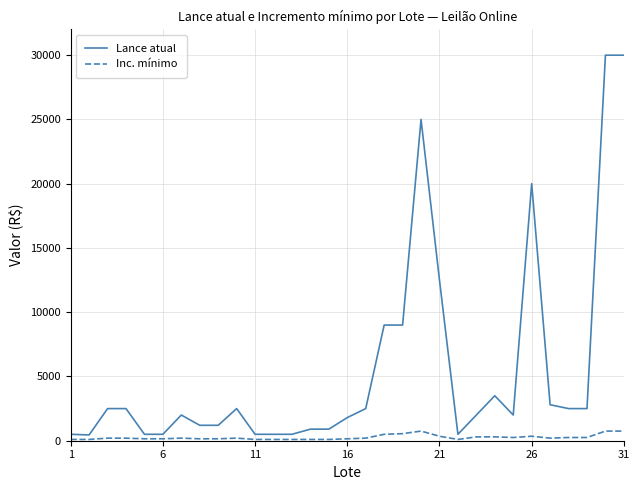

Which series has the largest total across all categories?

Lance atual